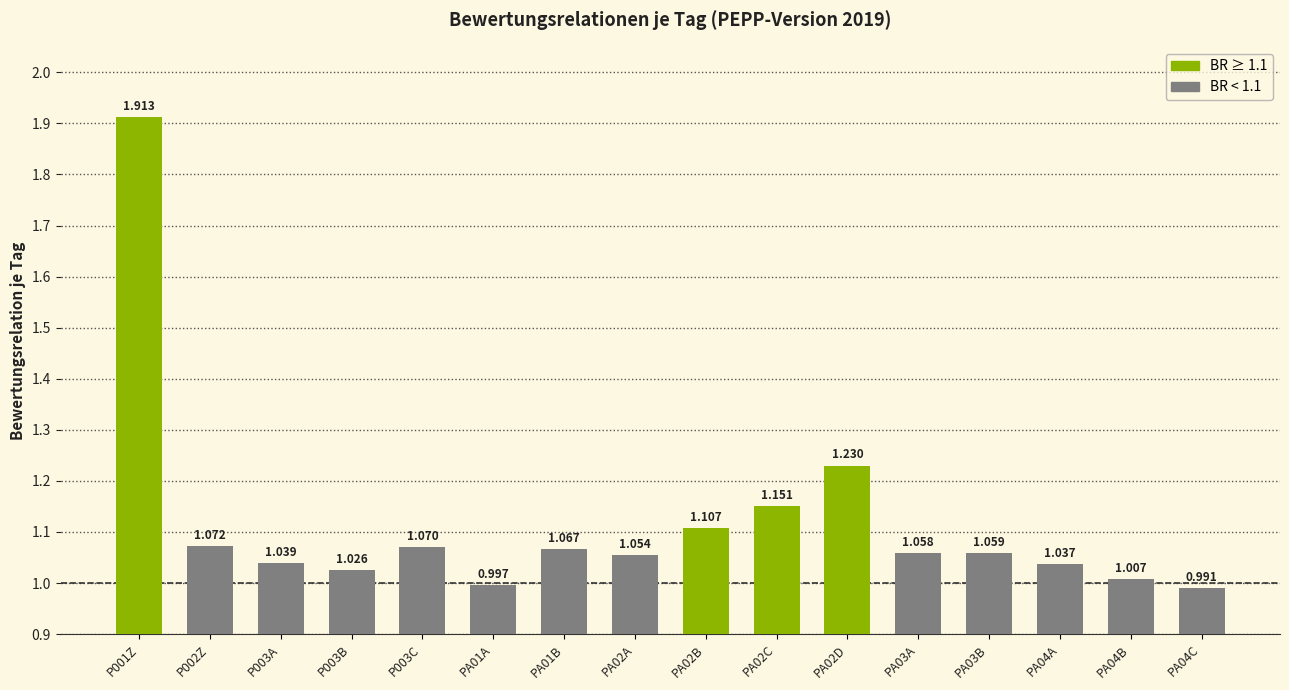

What is the maximum value shown in the chart?

1.9